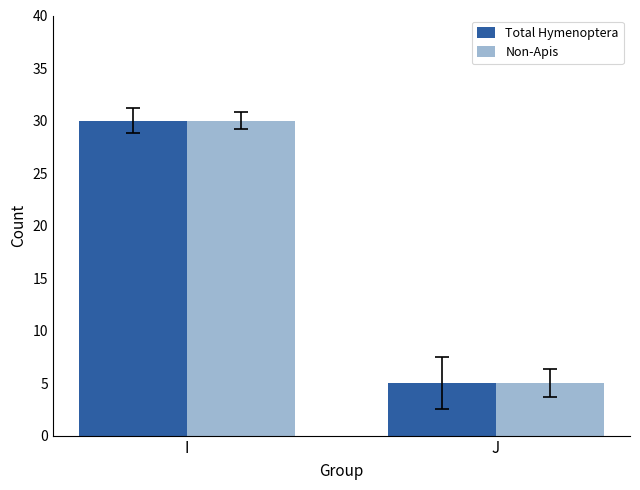

What is the smallest value displayed?

5